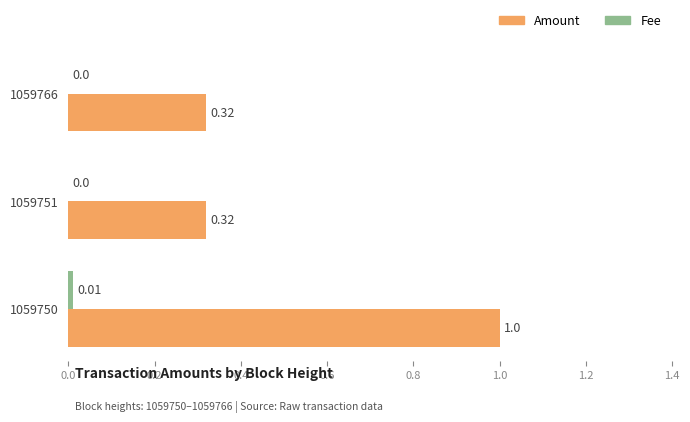

Which series changed the most between 1059766 and 1059750?

Amount